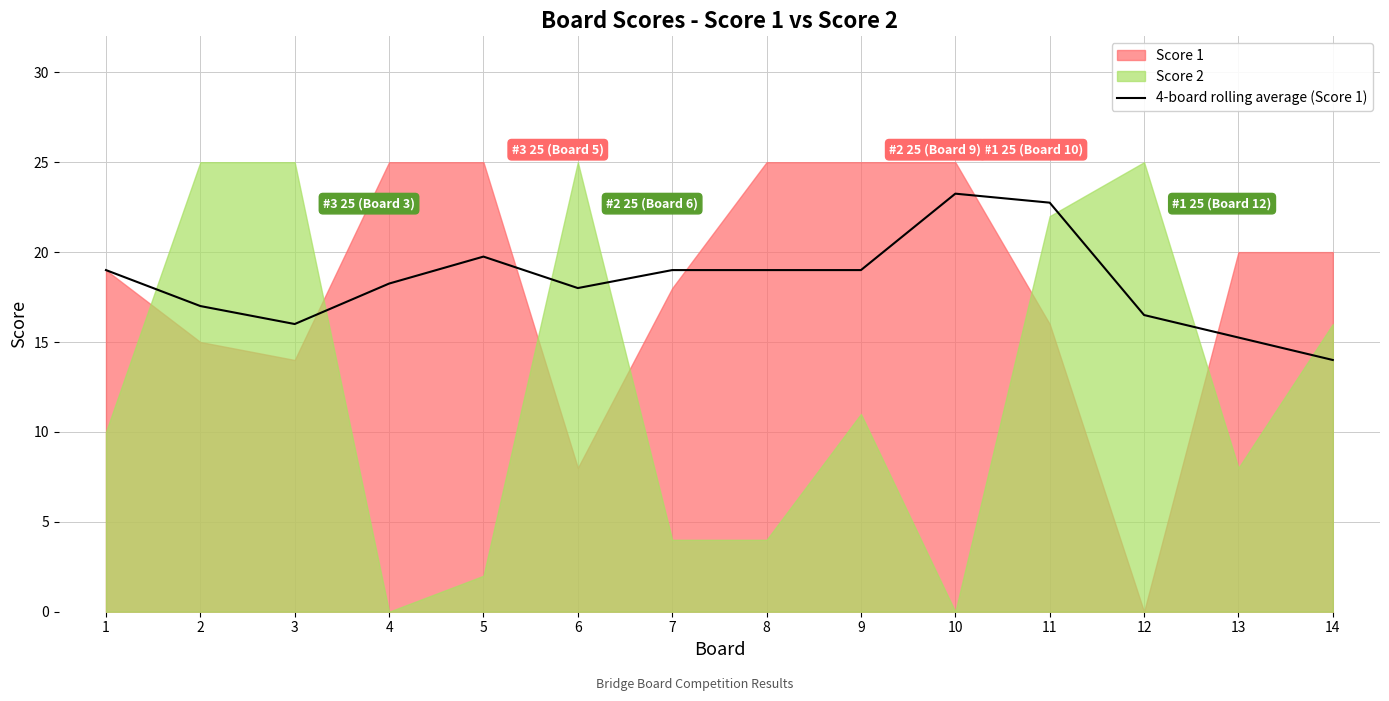

Does the chart have visible grid lines?

Yes